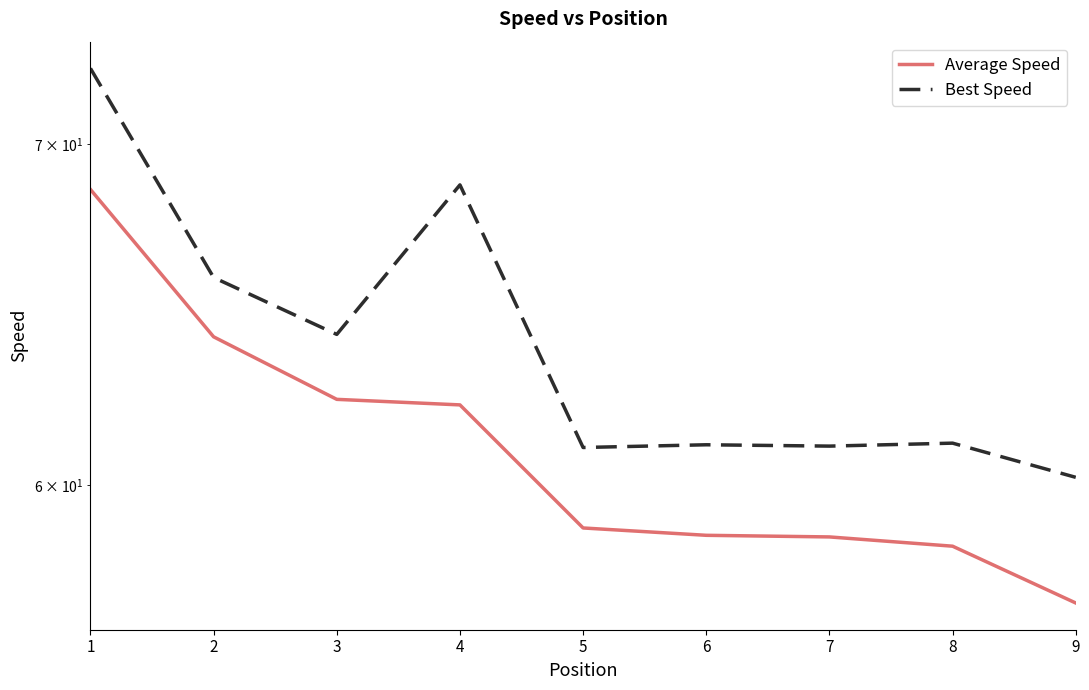

True or false: Average Speed and Best Speed cross at least once.

False